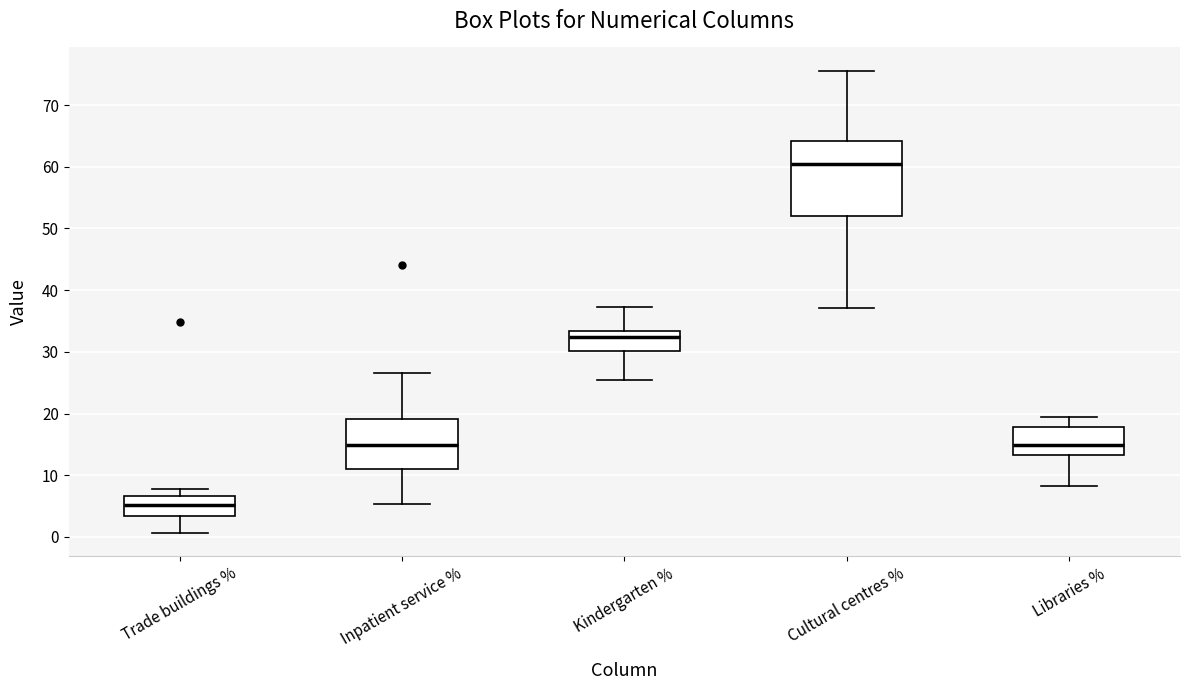

Reading left to right, read every box against the y-axis: the position of its median line, the range the box covers, and the ends of its whiskers. The values are not printed on the chart, so give them approximately, as read against the axis.

Trade buildings %: median 5, box 3 to 7, whiskers 1 to 8
Inpatient service %: median 15, box 11 to 19, whiskers 5 to 27
Kindergarten %: median 32, box 30 to 33, whiskers 26 to 37
Cultural centres %: median 60, box 52 to 64, whiskers 37 to 76
Libraries %: median 15, box 13 to 18, whiskers 8 to 20